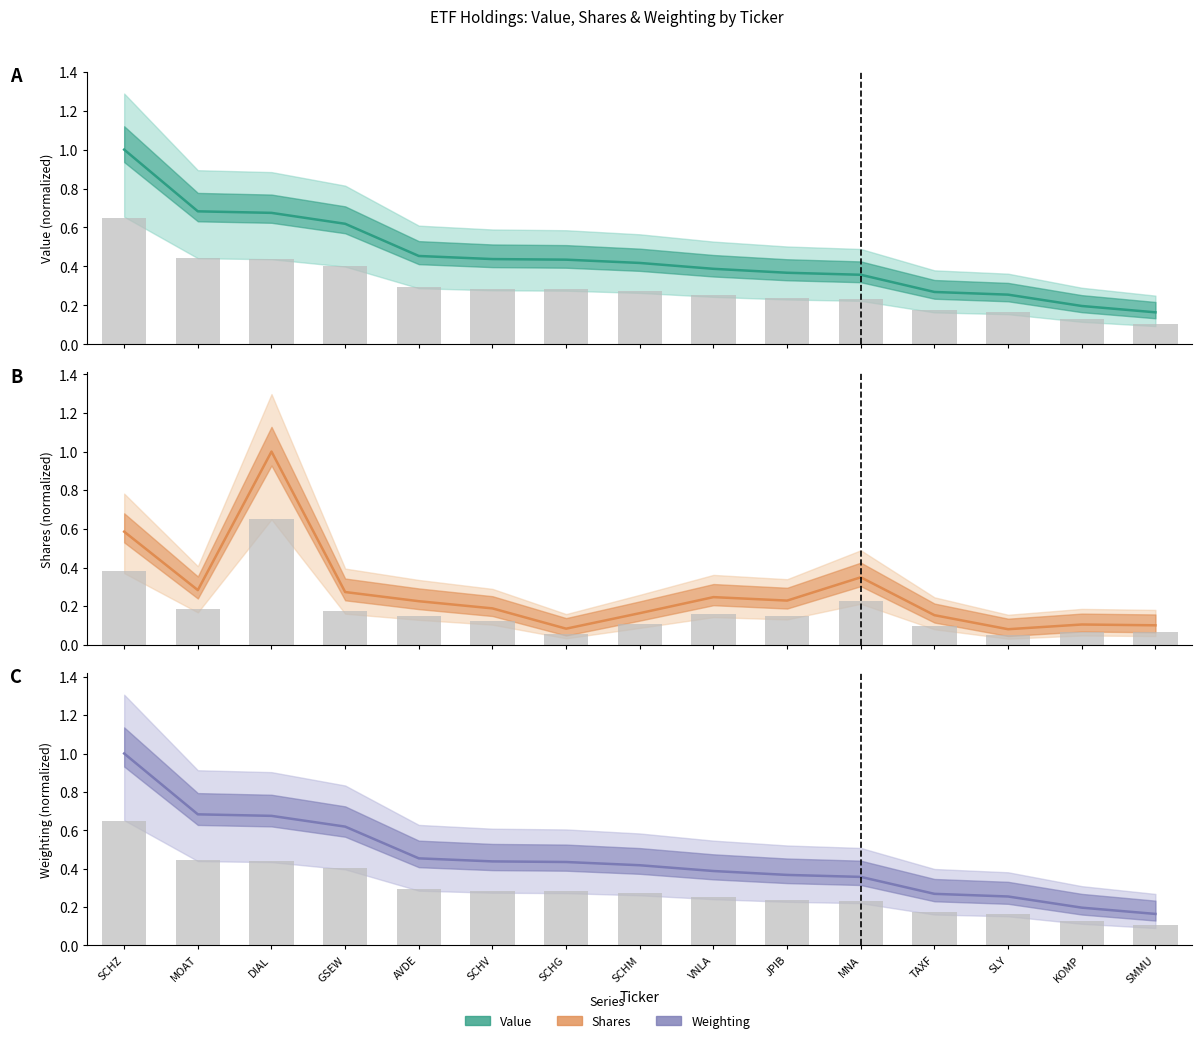

What is the average value of the Weighting series?

0.4